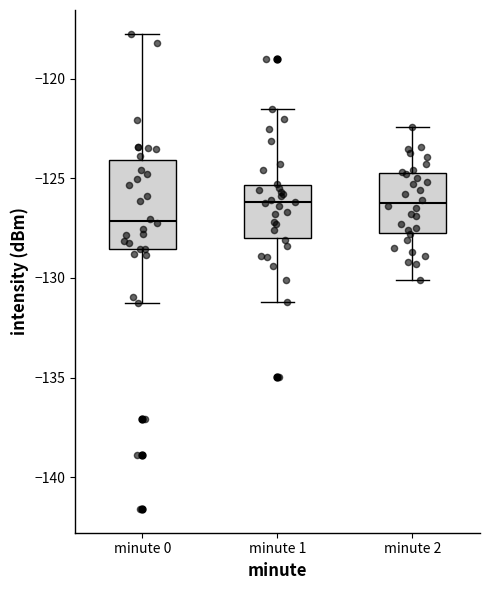

Reading left to right, transcribe this box plot: for each box, give where its median line is, the range the box spans, and where its two whiskers end, as read against the y-axis. The values are not printed on the chart, so give them approximately, as read against the axis.

minute 0: median -127.0, box -128.5 to -124.0, whiskers -131.5 to -117.5
minute 1: median -126.0, box -128.0 to -125.5, whiskers -131.0 to -121.5
minute 2: median -126.0, box -127.5 to -124.5, whiskers -130.0 to -122.5